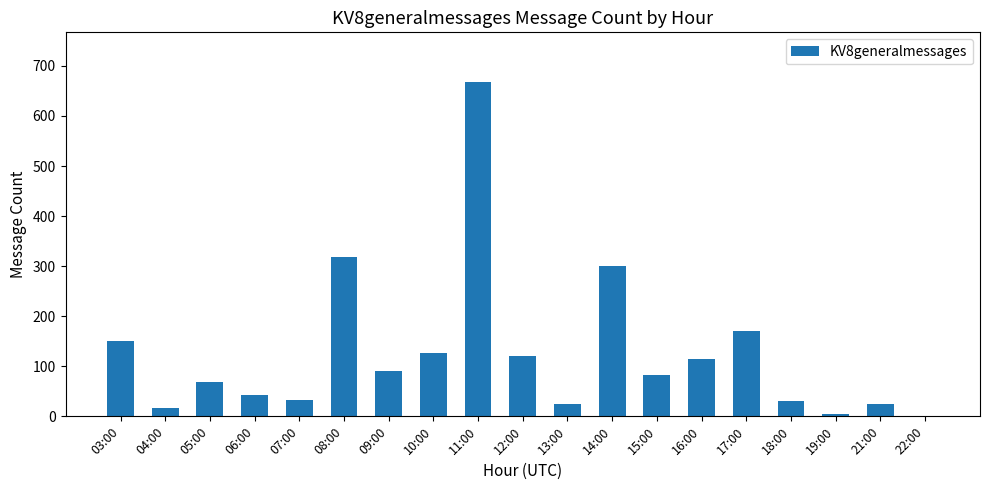

Count the number of categories in the chart.

19